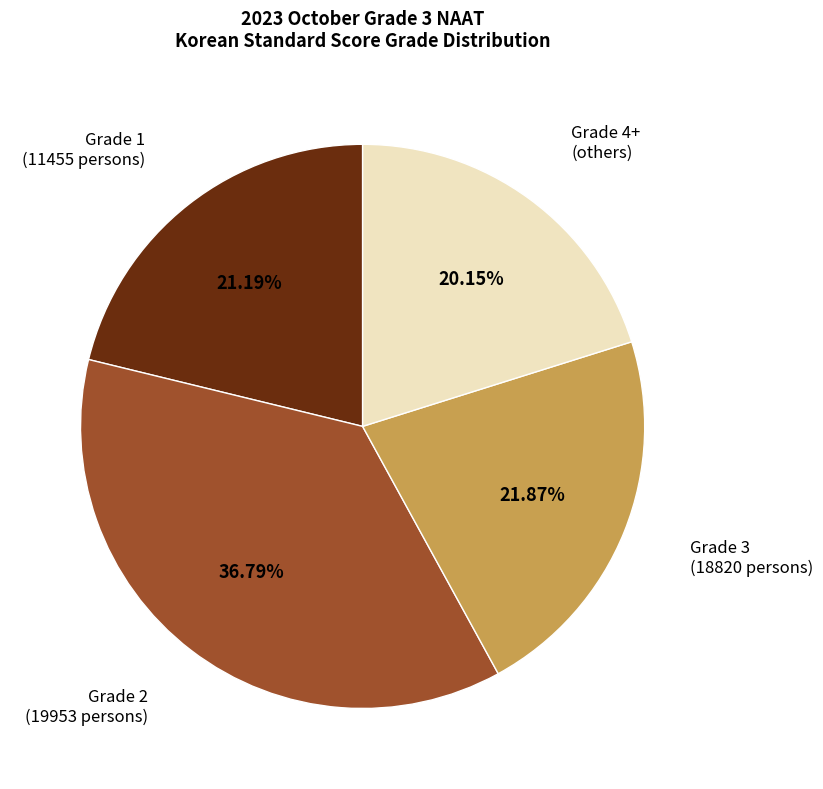

Is there any slice that represents more than half of the pie?

No